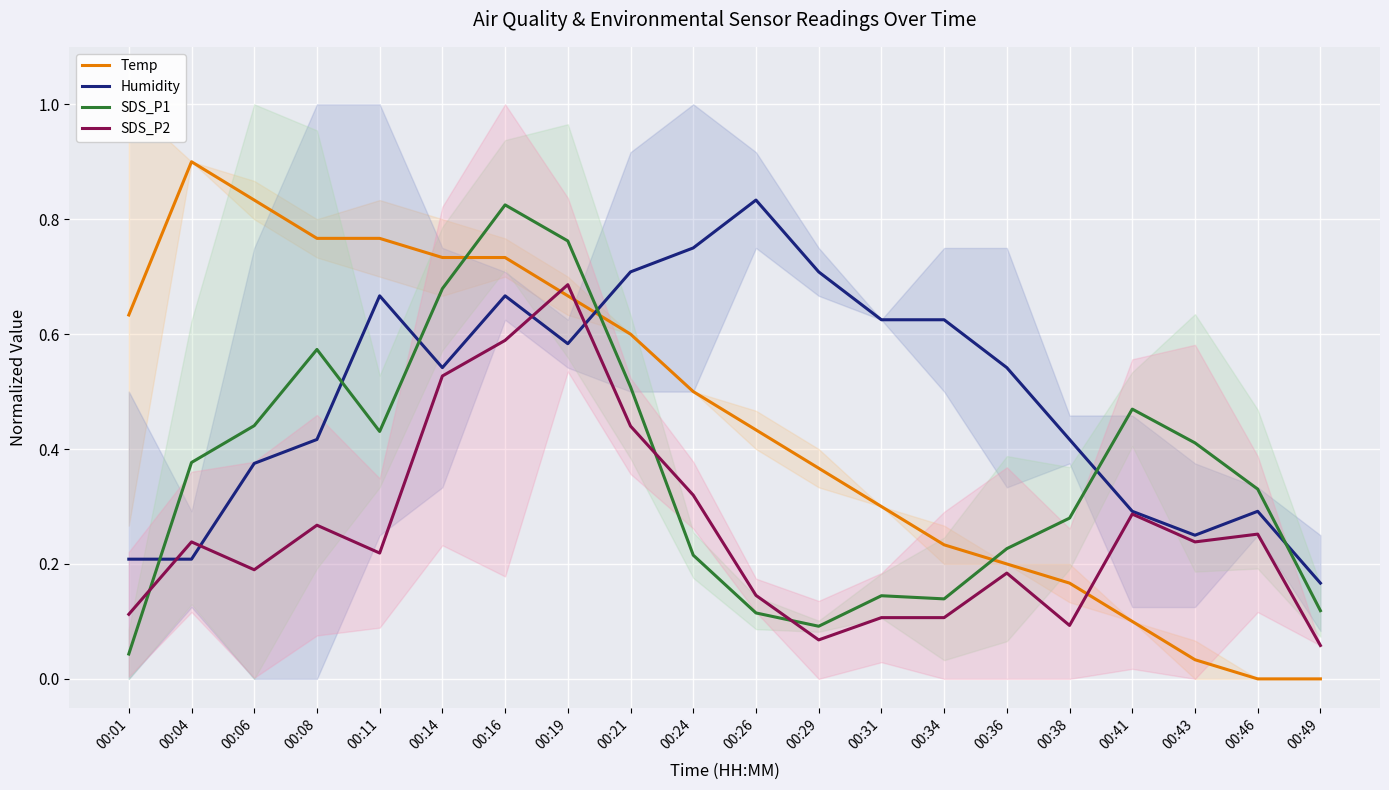

Between 00:04 and 00:34, which series saw the biggest shift?

Temp